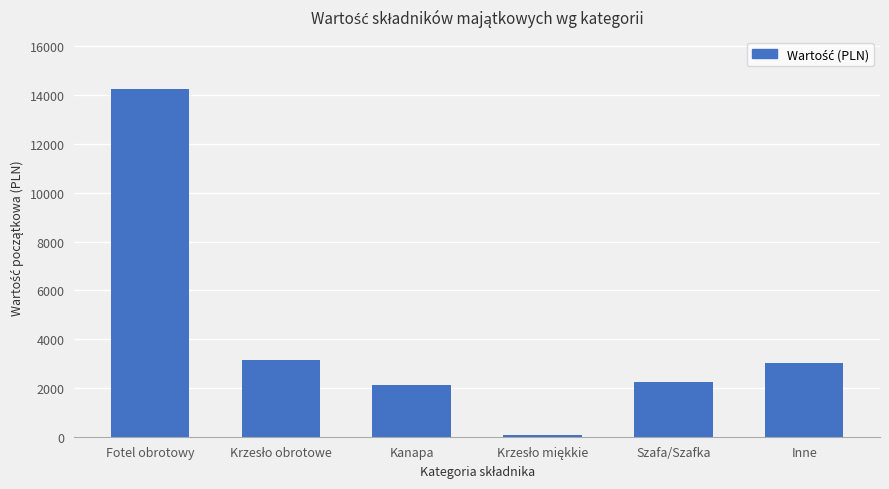

The chart shows a value of 2118.0 at Kanapa. True or false?

True